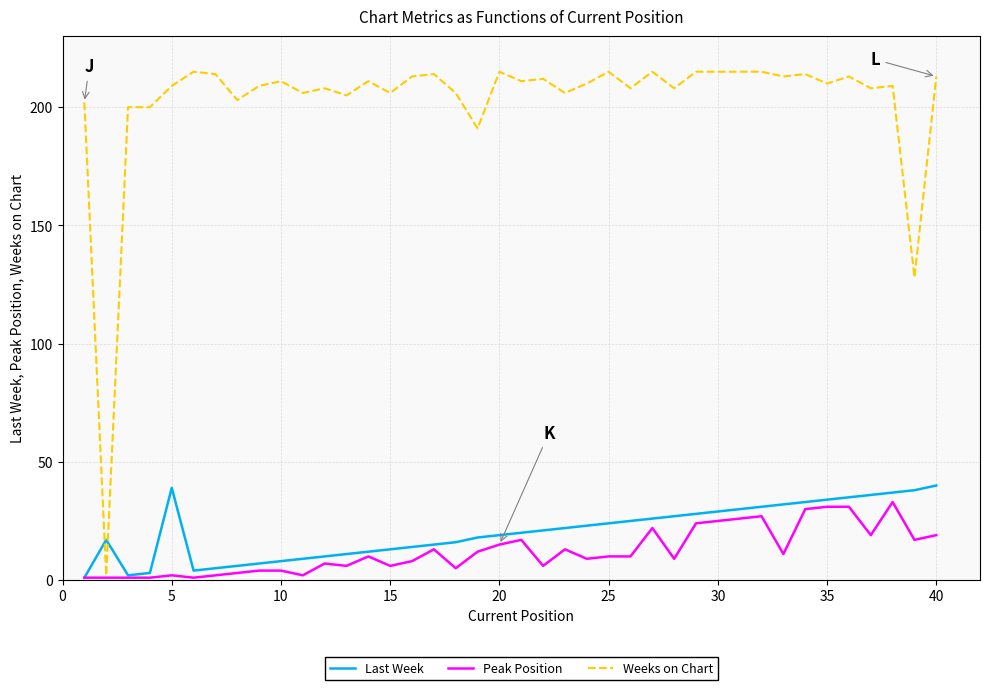

What is the difference between the maximum and minimum values in the Peak Position series?

32